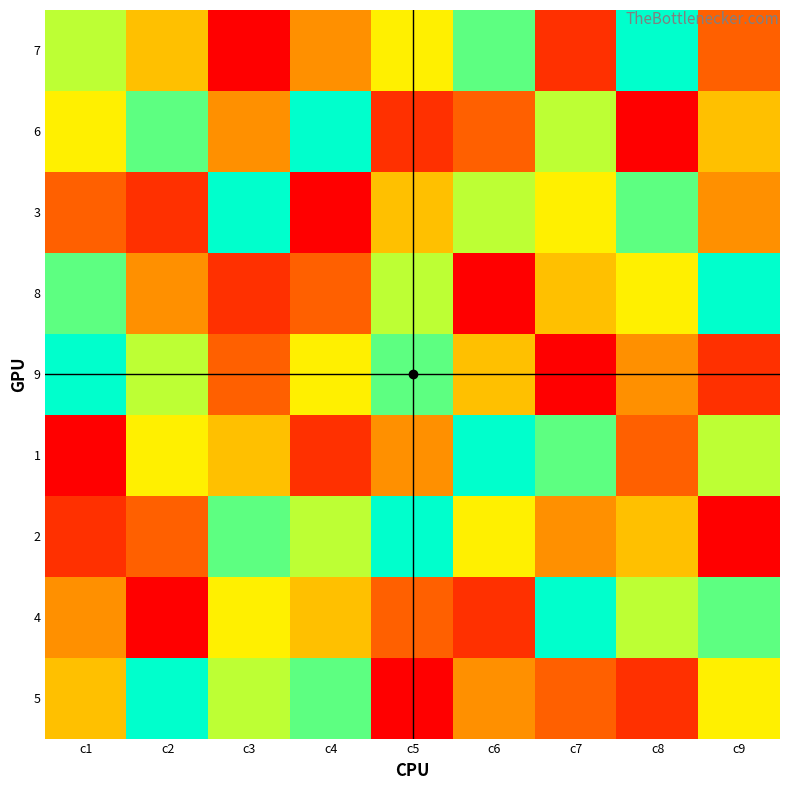

At which category does the chart reach its minimum across all series?

c3